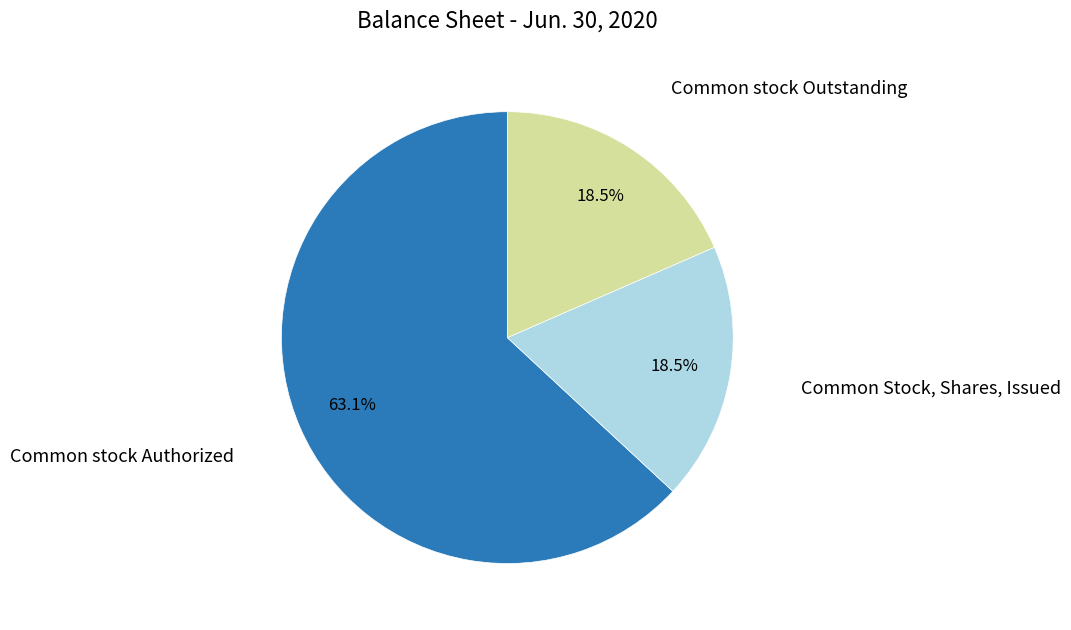

Is there any slice that represents more than half of the pie?

Yes